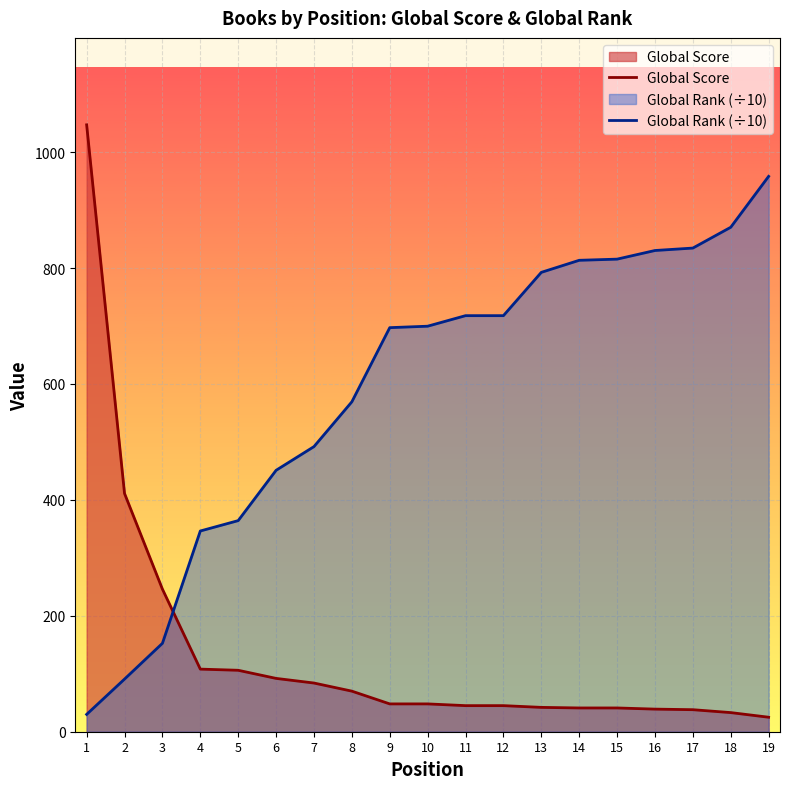

Which series changed the most between 1 and 16?

Global Score